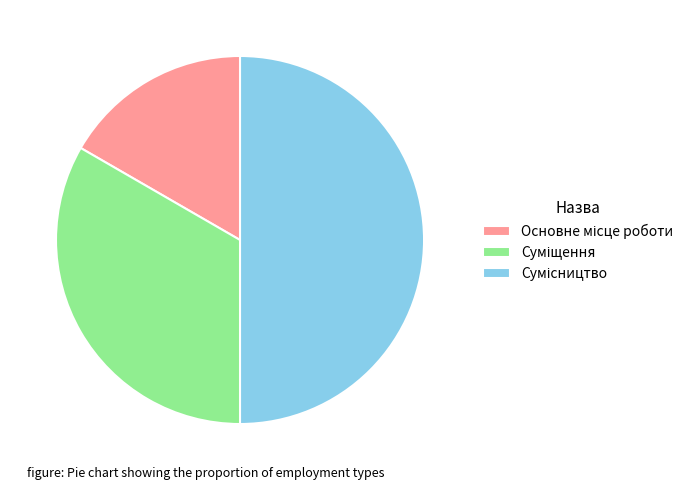

Approximately how many times larger is the value at Основне місце роботи compared to Сумісництво?

0.3